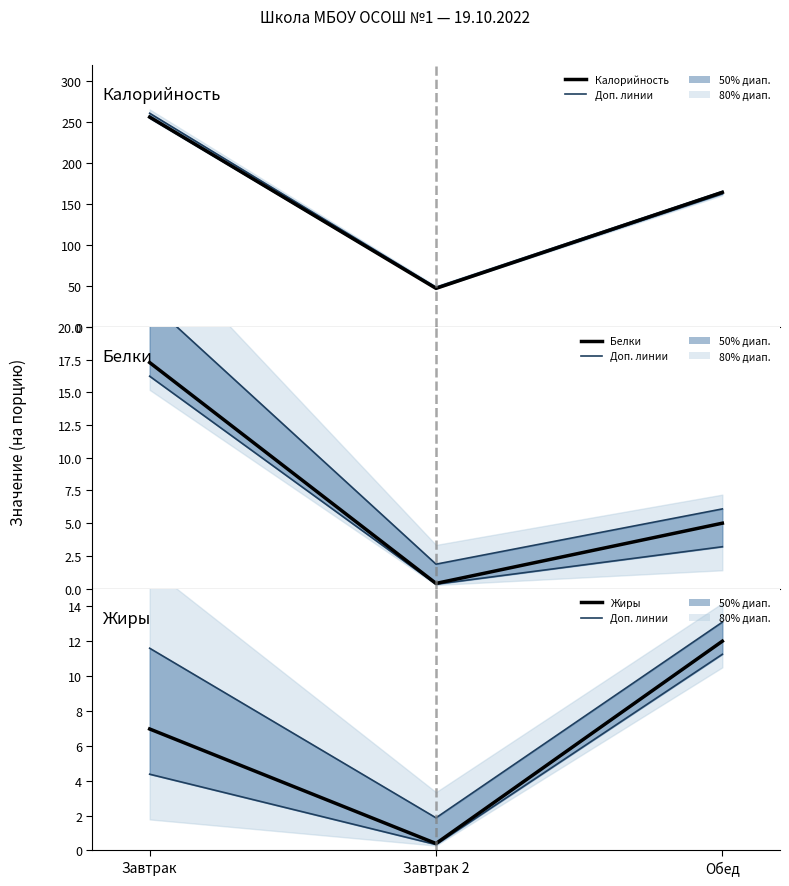

The Белки series shows 17.3 at Завтрак. True or false?

True